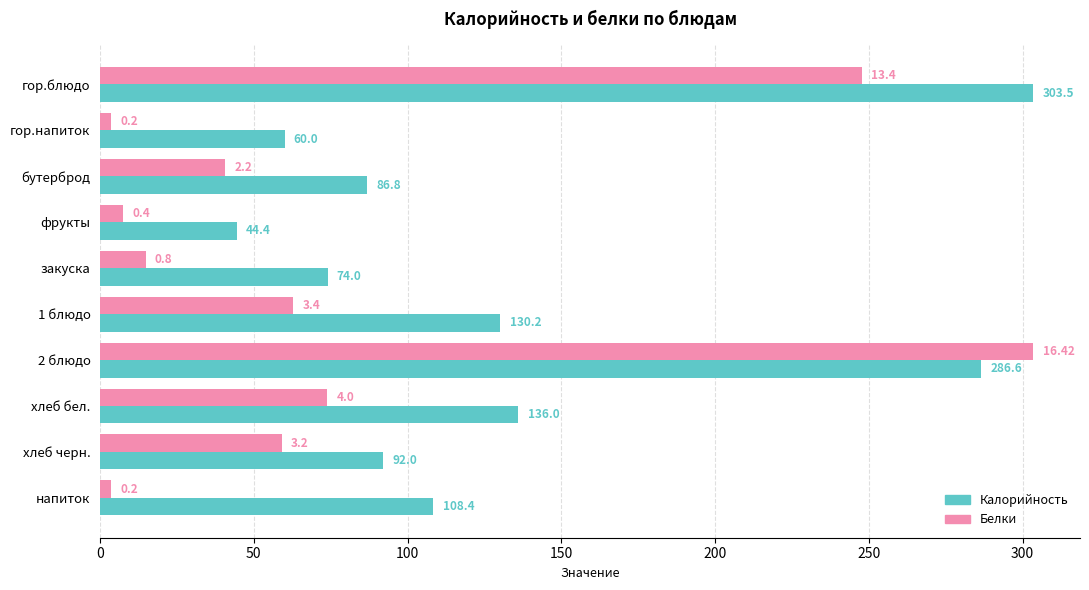

At how many categories does at least one series exceed 10?

10